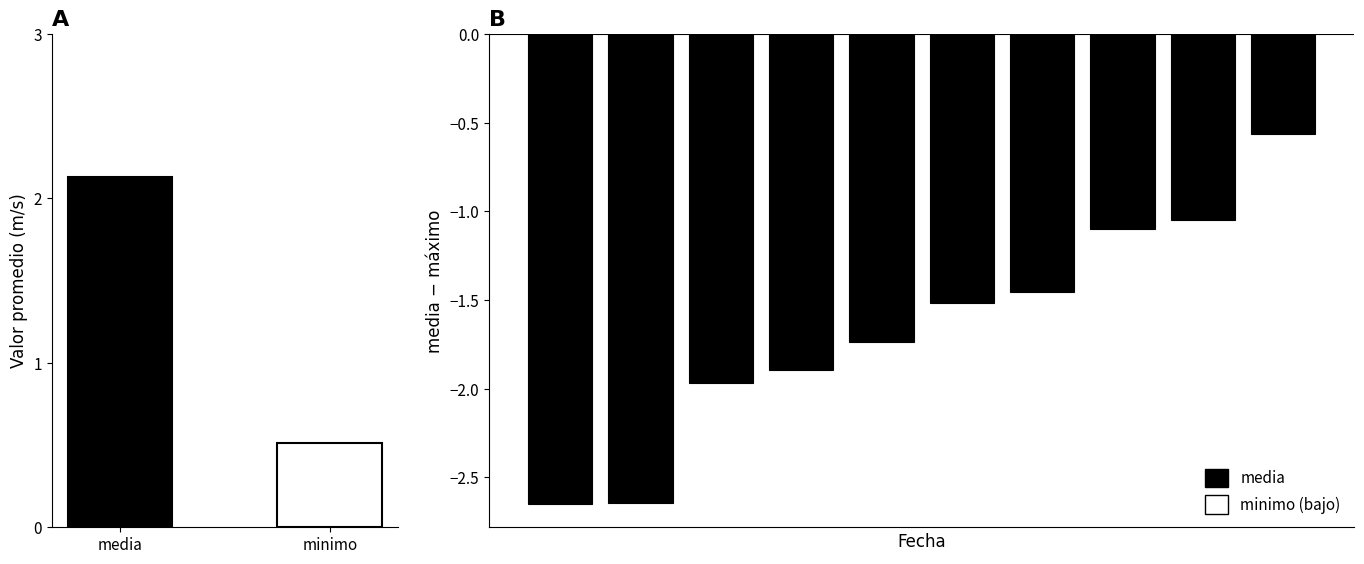

What is the difference between the values at minimo and media?

1.6